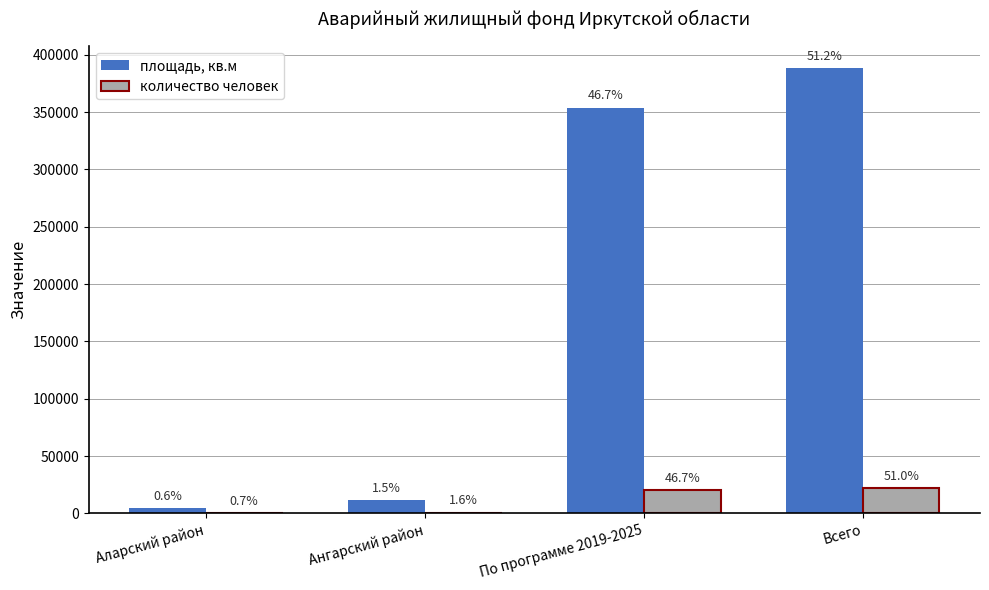

Is the value of количество человек at Аларский район greater than the value of площадь, кв.м at Аларский район?

No